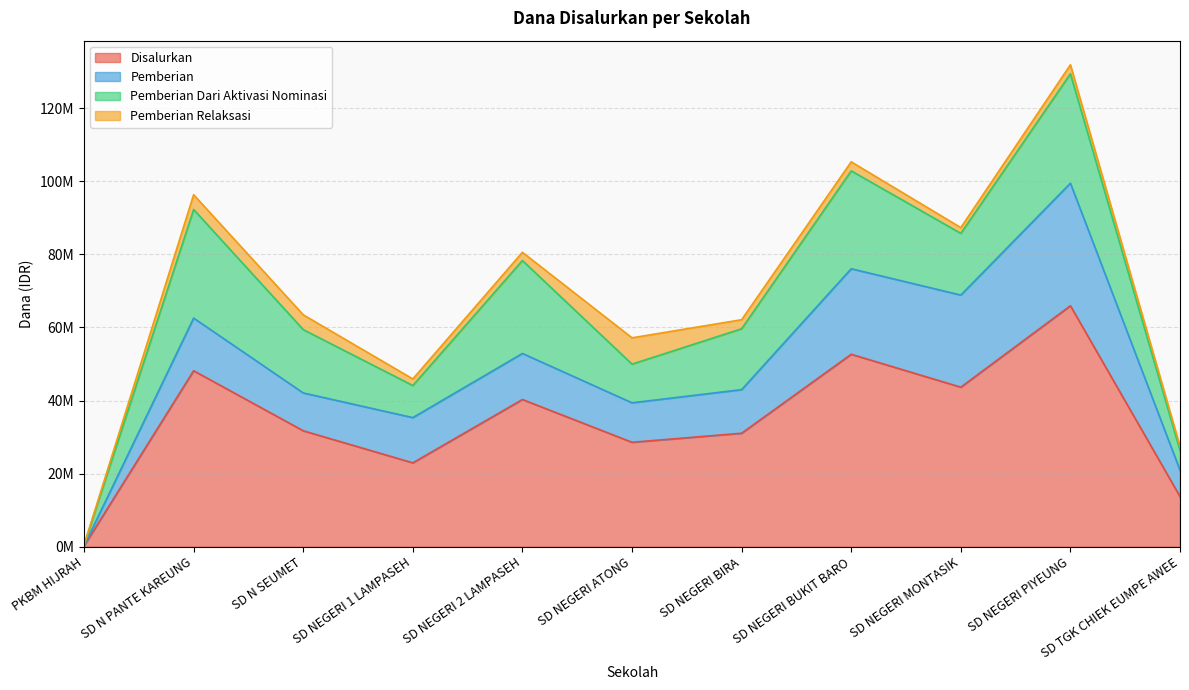

Rank the series at SD NEGERI ATONG from lowest to highest value.

Pemberian Relaksasi, Pemberian Dari Aktivasi Nominasi, Pemberian, Disalurkan